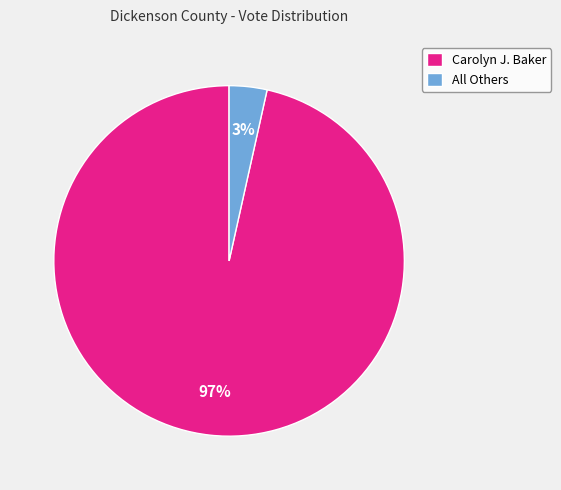

Which slice represents more than half of the pie?

Carolyn J. Baker